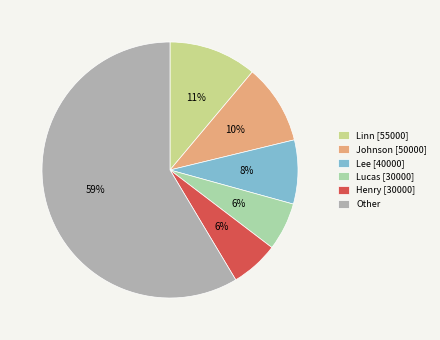

The Johnson [50000] slice represents 10% of the pie. True or false?

True